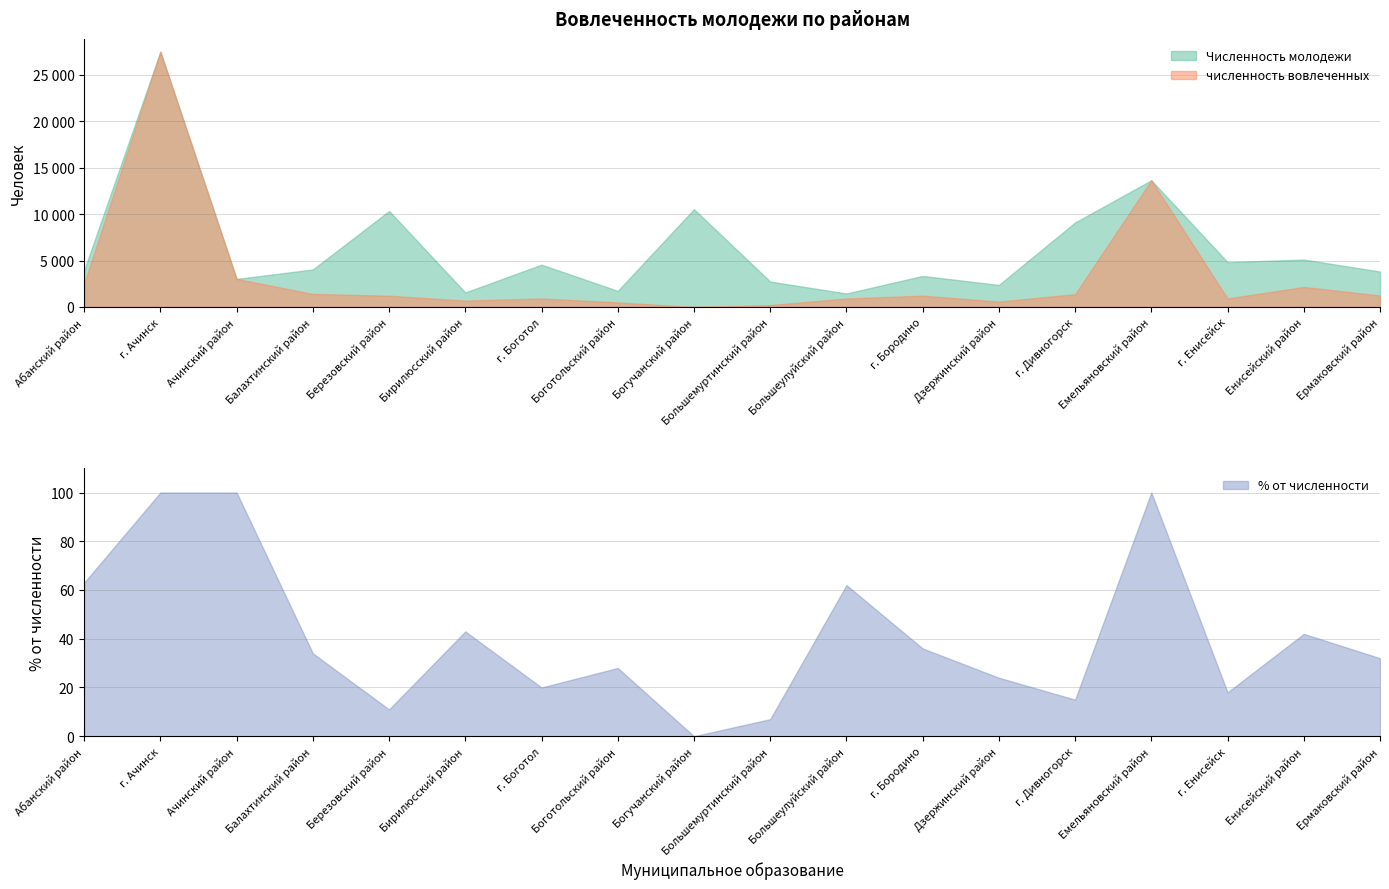

At which category is the sum across all series the highest?

г. Ачинск